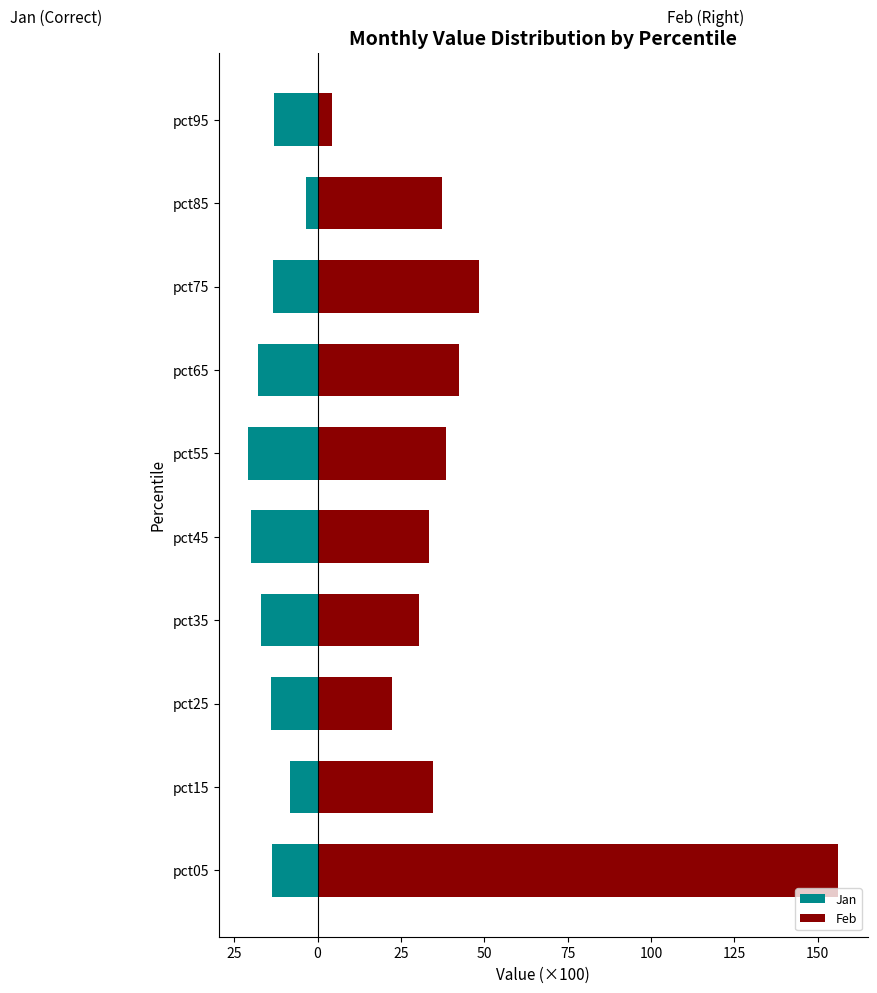

What are all the series names shown in the legend?

Jan, Feb